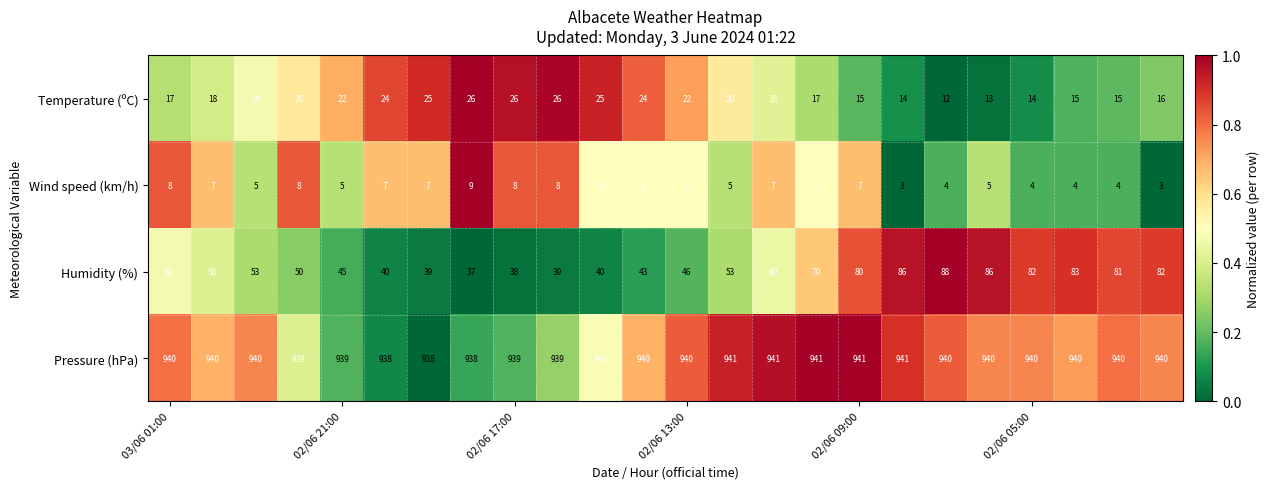

List the series in order of their peak value, lowest first.

Wind speed (km/h), Temperature (ºC), Humidity (%), Pressure (hPa)